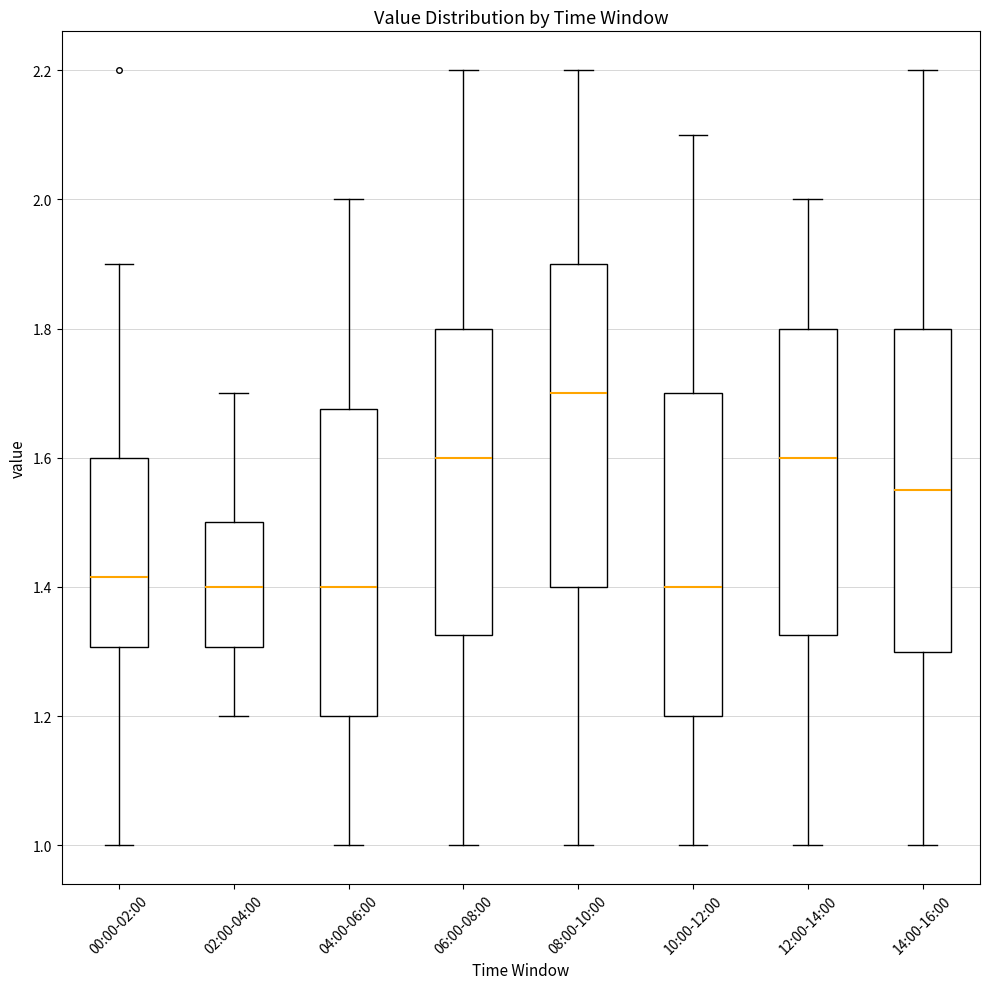

Where is the lower edge of the box for 00:00-02:00 on the y-axis? The values are not printed on the chart, so give them approximately, as read against the axis.

1.30